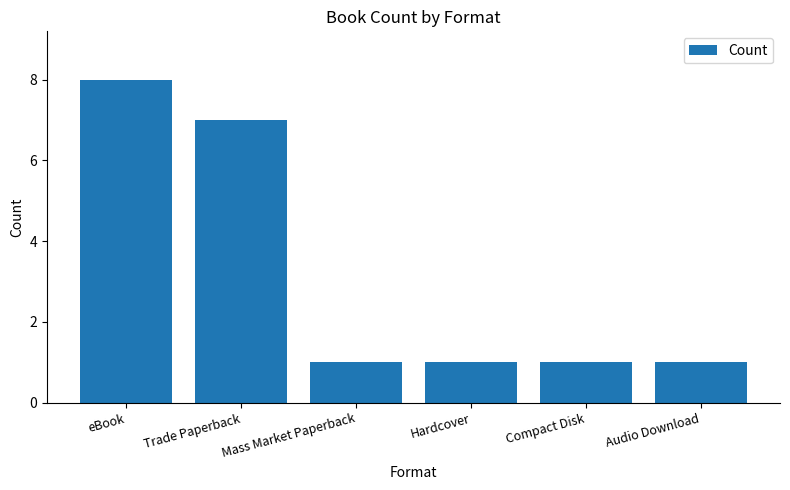

Reading left to right, what are all the values shown in this chart?

eBook=8	Trade Paperback=7	Mass Market Paperback=1	Hardcover=1	Compact Disk=1	Audio Download=1